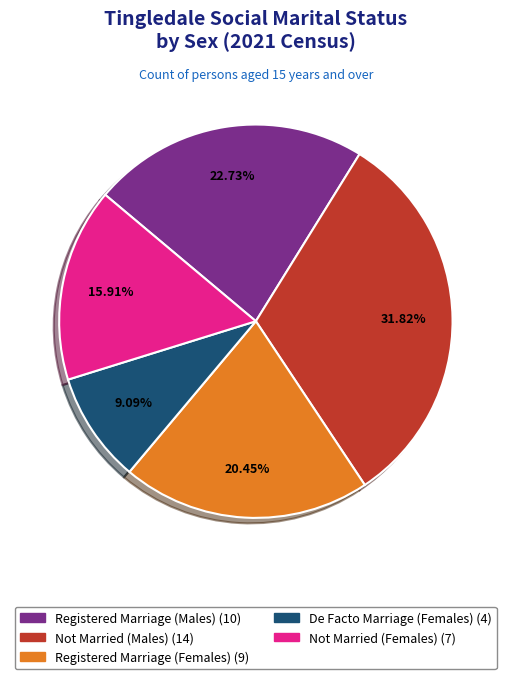

Is there any slice that represents more than half of the pie?

No